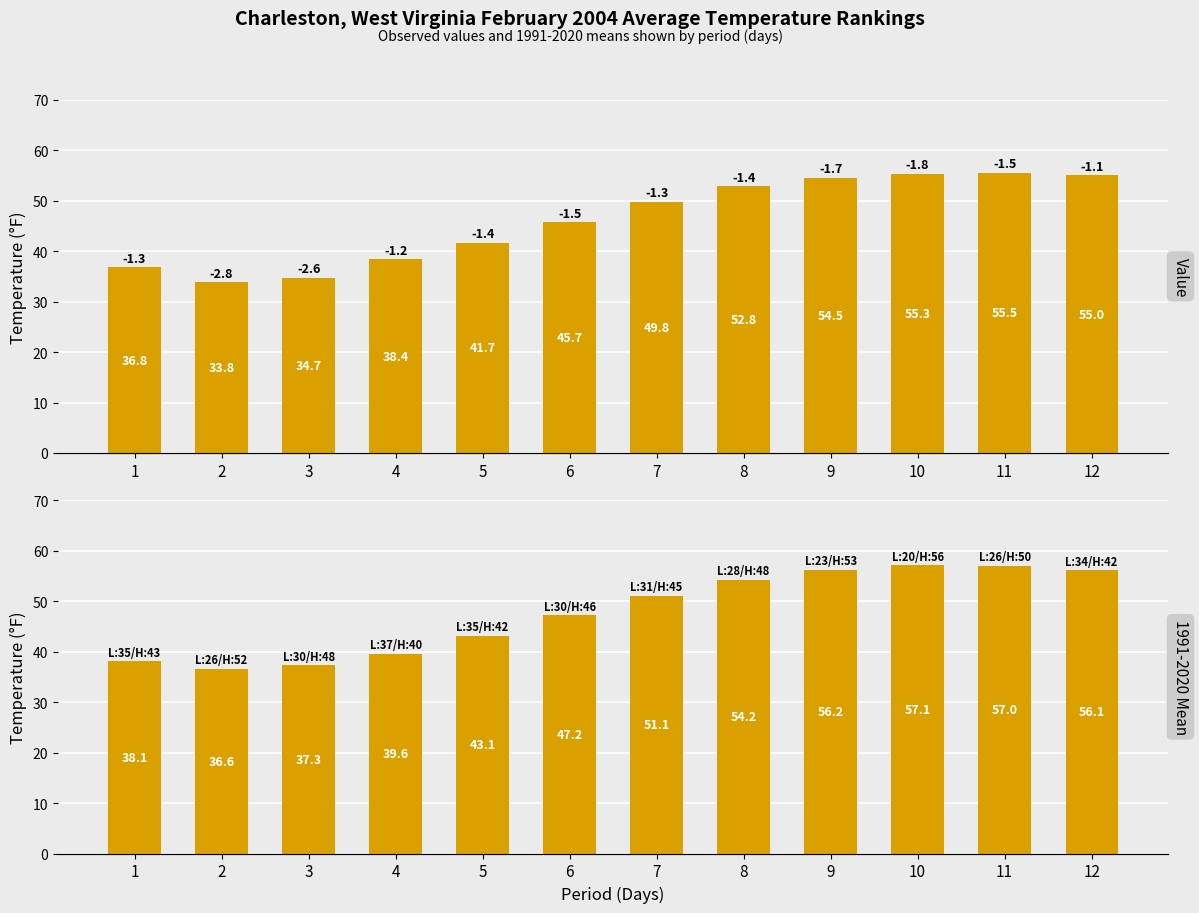

What is the average value of the Value series?

46.2